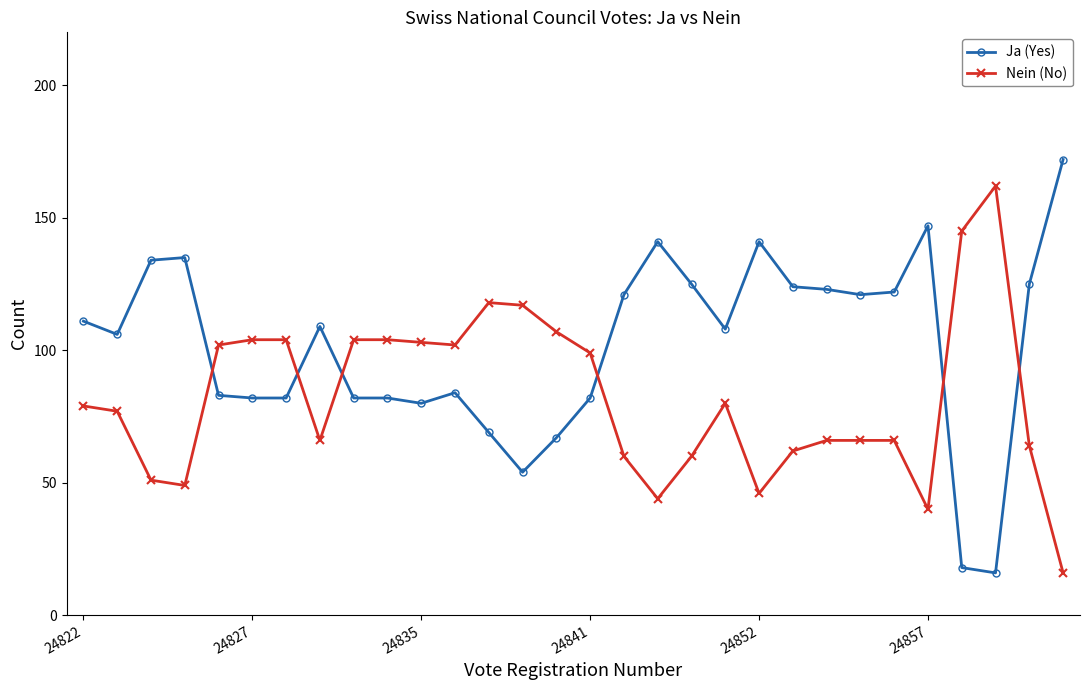

List the series in order of their peak value, highest first.

Ja (Yes), Nein (No)